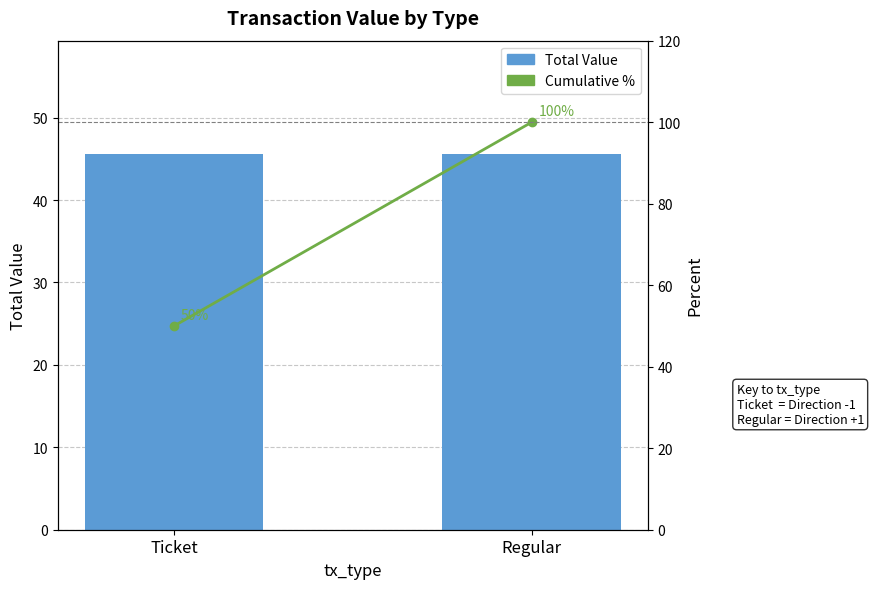

Between Ticket and Regular, which is larger?

Ticket